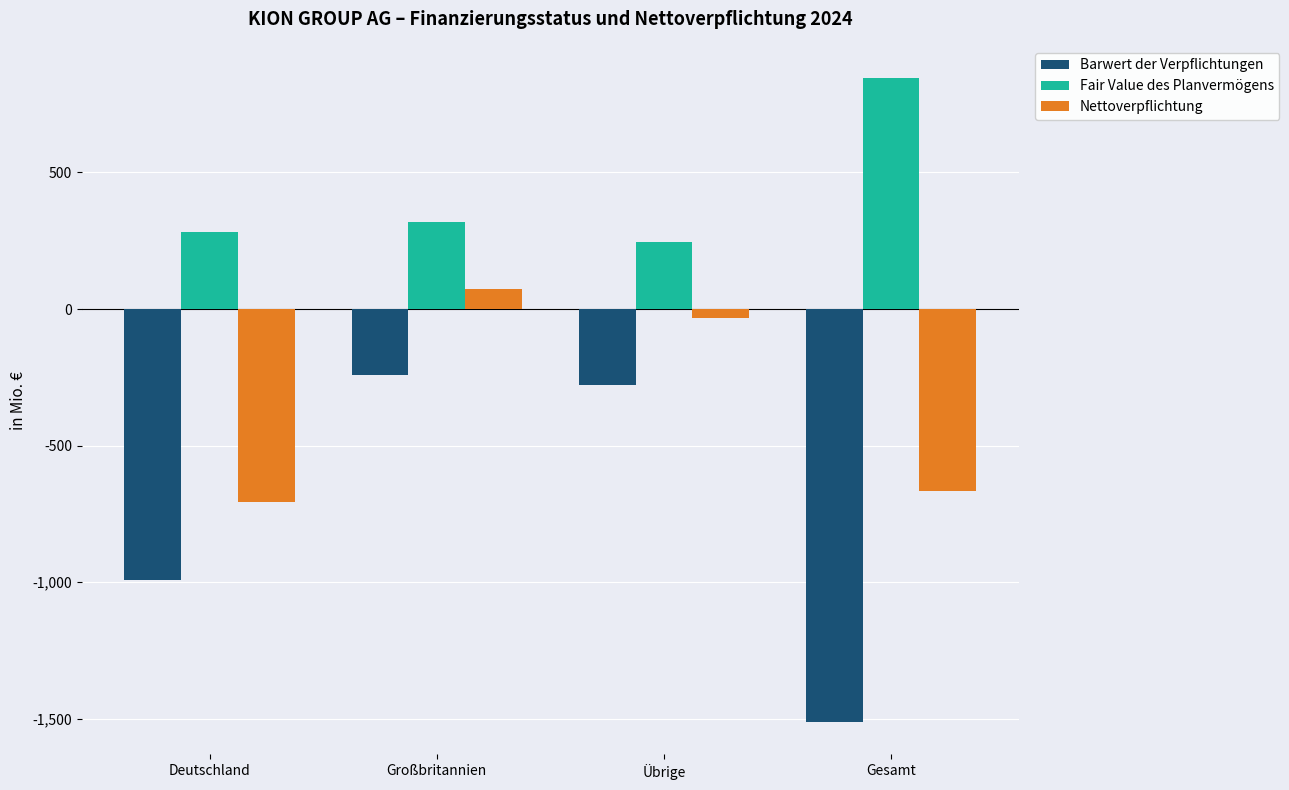

Is the value of Barwert der Verpflichtungen at Gesamt greater than the value of Fair Value des Planvermögens at Großbritannien?

No